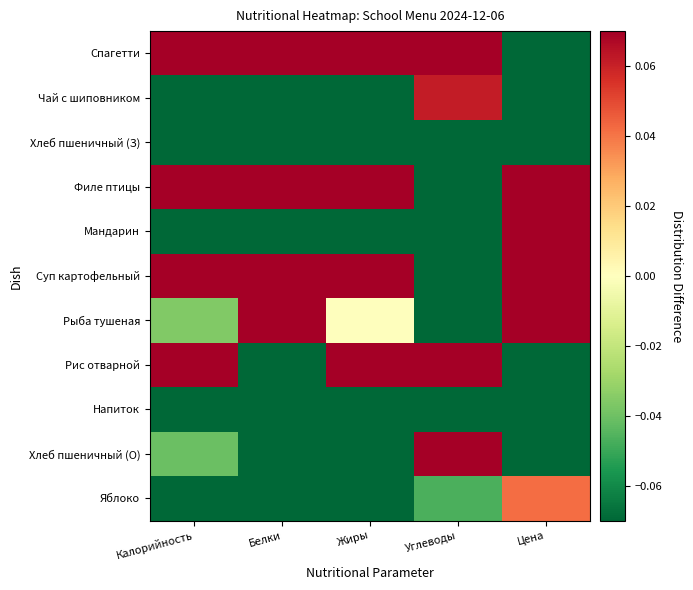

Reading left to right, extract all data points from this chart.

Спагетти: Калорийность=0.6	Белки=0.1	Жиры=0.1	Углеводы=0.7	Цена=-0.2
Чай с шиповником: Калорийность=-0.2	Белки=-0.3	Жиры=-0.2	Углеводы=0.1	Цена=-0.2
Хлеб пшеничный (З): Калорийность=-0.4	Белки=-0.2	Жиры=-0.2	Углеводы=-0.2	Цена=-0.4
Филе птицы: Калорийность=0.4	Белки=0.7	Жиры=0.8	Углеводы=-0.3	Цена=0.6
Мандарин: Калорийность=-0.4	Белки=-0.3	Жиры=-0.2	Углеводы=-0.2	Цена=0.3
Суп картофельный: Калорийность=0.1	Белки=0.1	Жиры=0.3	Углеводы=-0.1	Цена=0.1
Рыба тушеная: Калорийность=-0.0	Белки=0.7	Жиры=0.0	Углеводы=-0.3	Цена=0.5
Рис отварной: Калорийность=0.4	Белки=-0.1	Жиры=0.2	Углеводы=0.5	Цена=-0.1
Напиток: Калорийность=-0.3	Белки=-0.3	Жиры=-0.2	Углеводы=-0.1	Цена=-0.2
Хлеб пшеничный (О): Калорийность=-0.0	Белки=-0.1	Жиры=-0.2	Углеводы=0.1	Цена=-0.4
Яблоко: Калорийность=-0.2	Белки=-0.3	Жиры=-0.2	Углеводы=-0.0	Цена=0.0